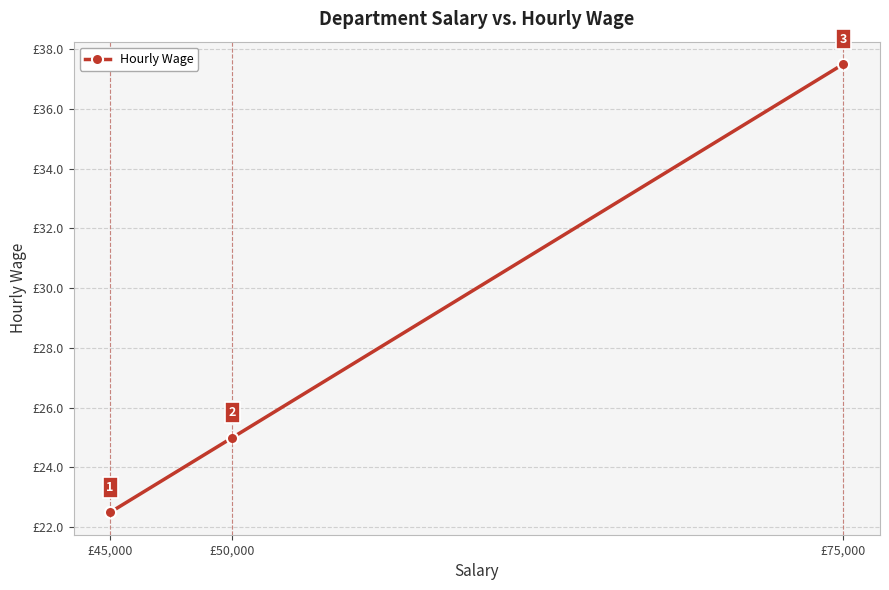

What position from the left is £75,000?

3